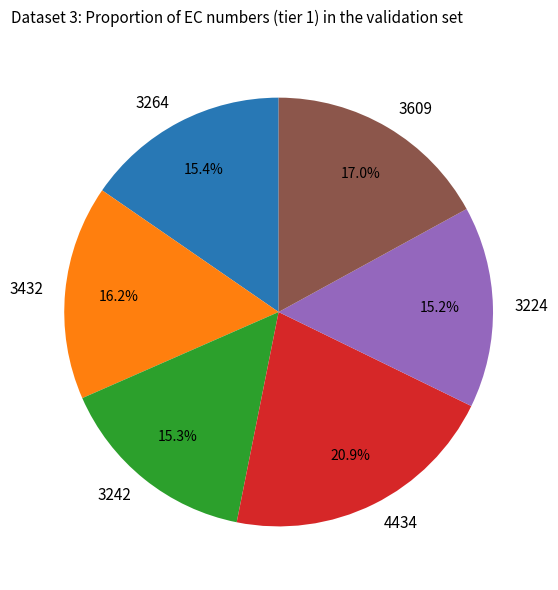

Combined, what portion of the pie is 3242 and 4434?

36.2%